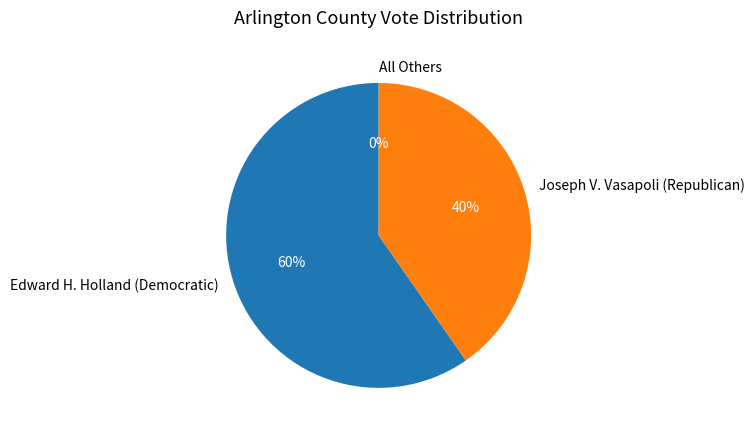

To the nearest percent, what is the difference between the largest and smallest slice percentages?

60%